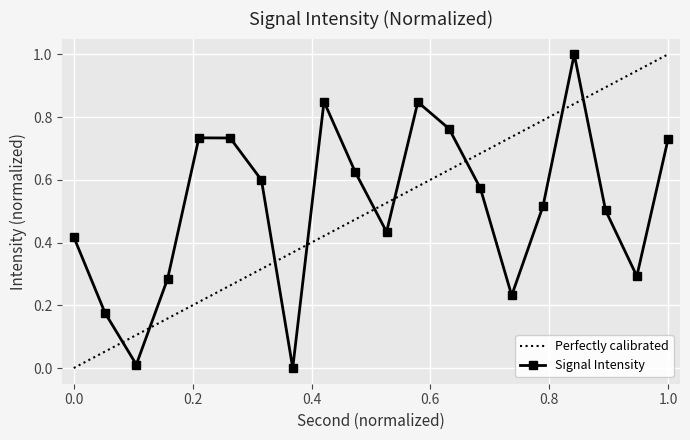

In Signal Intensity, how many points are higher than both neighbors (excluding endpoints)?

4